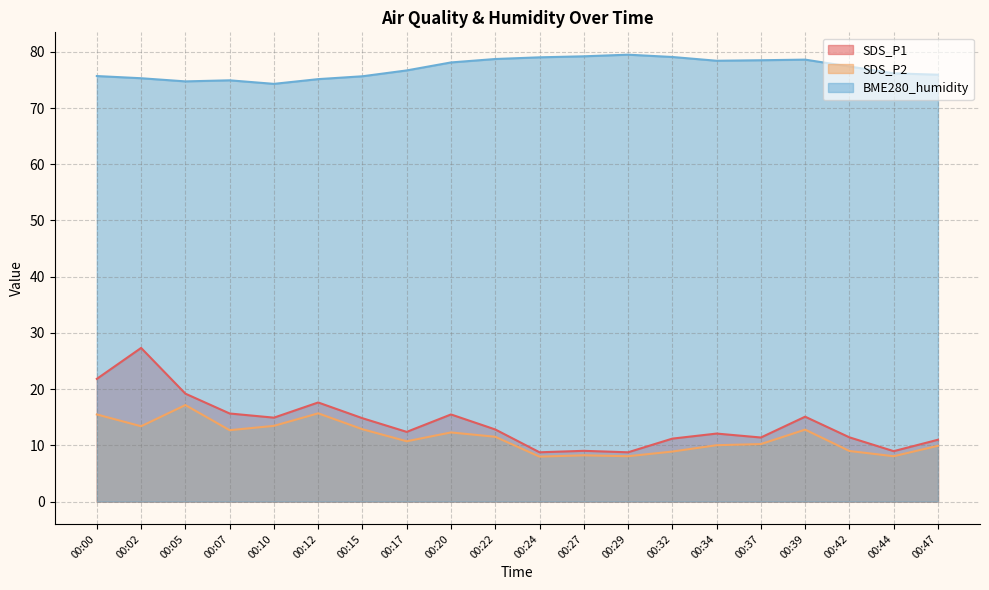

Rank the series by their maximum value, from lowest to highest.

SDS_P2, SDS_P1, BME280_humidity